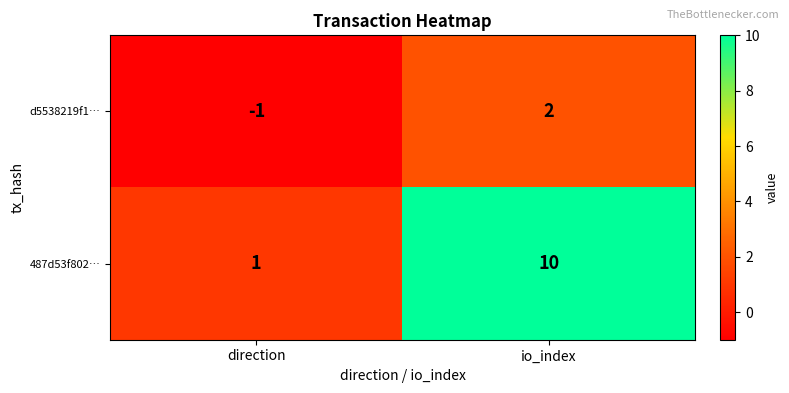

How many values in d5538219f1… are below zero?

1